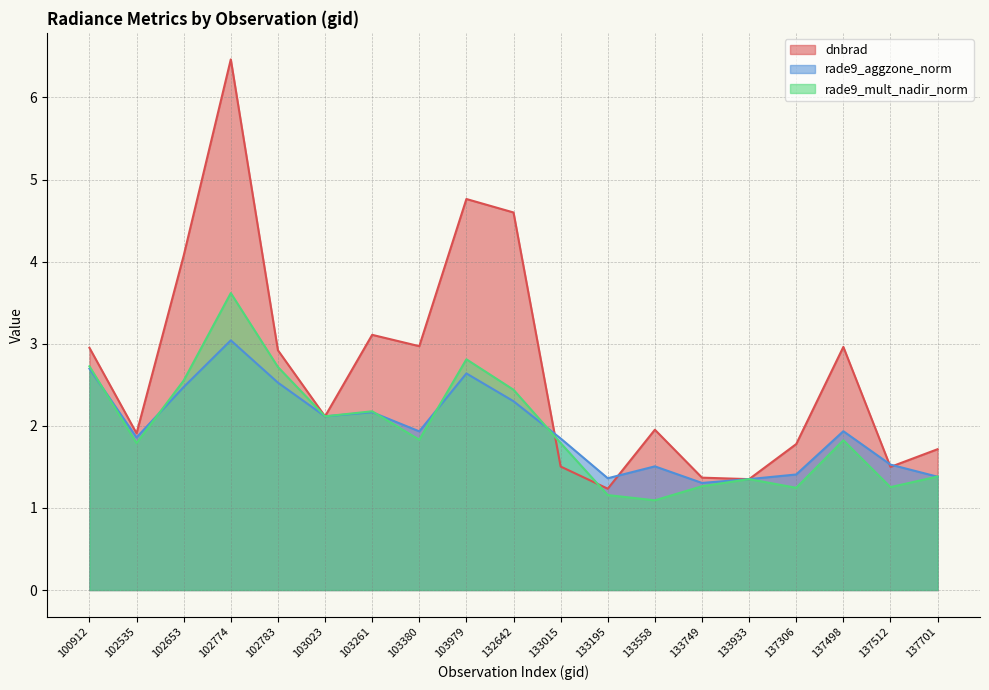

List the series in order of their peak value, highest first.

dnbrad, rade9_mult_nadir_norm, rade9_aggzone_norm